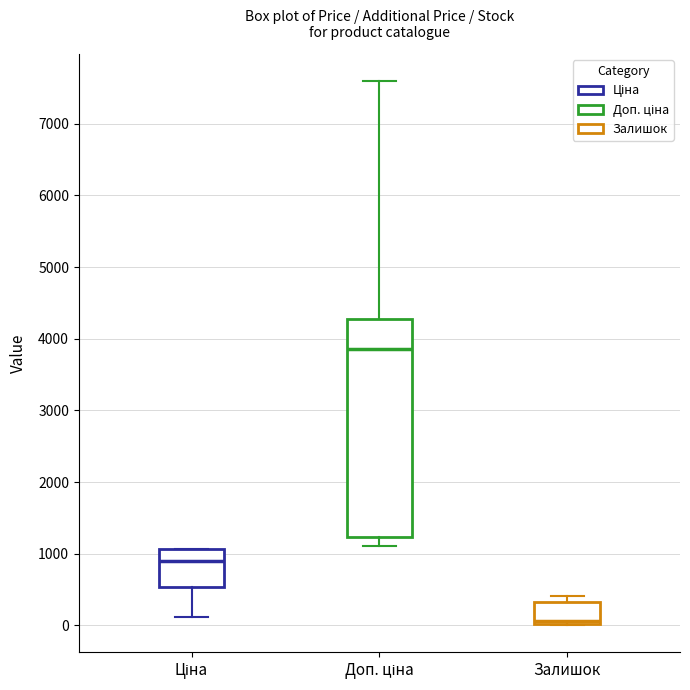

Reading left to right, read every box against the y-axis: the position of its median line, the range the box covers, and the ends of its whiskers. The values are not printed on the chart, so give them approximately, as read against the axis.

Ціна: median 900, box 500 to 1100, whiskers 100 to 1100
Доп. ціна: median 3900, box 1200 to 4300, whiskers 1100 to 7600
Залишок: median 100, box 0 to 300, whiskers 0 to 400